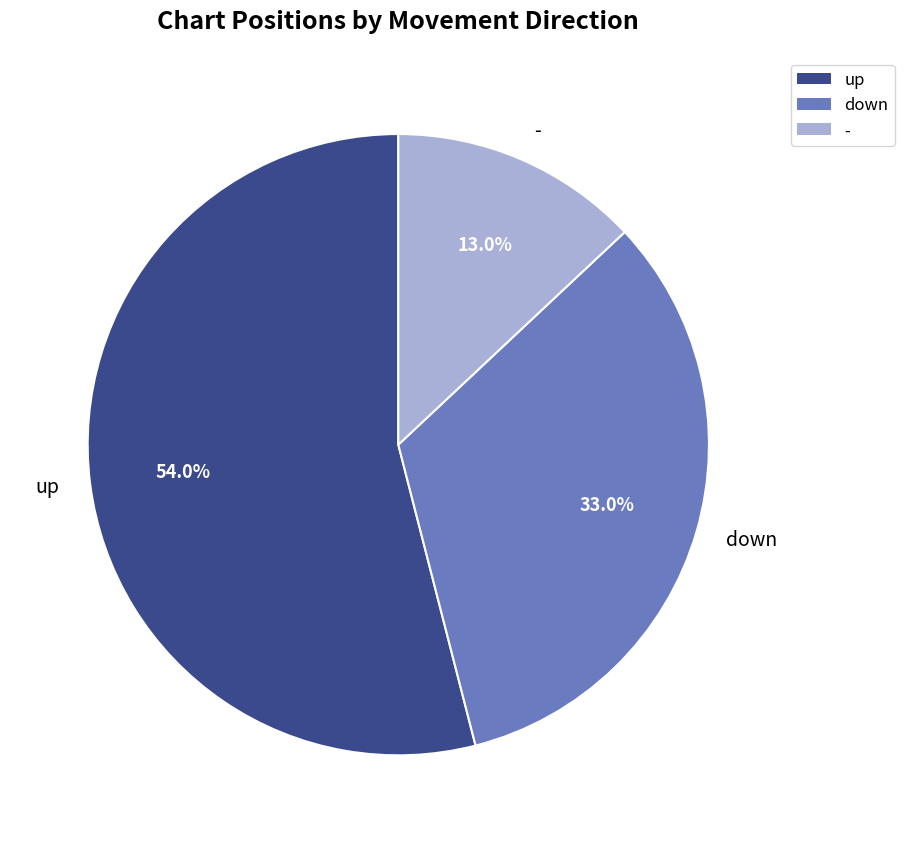

How much of the chart is everything except down?

67.0%